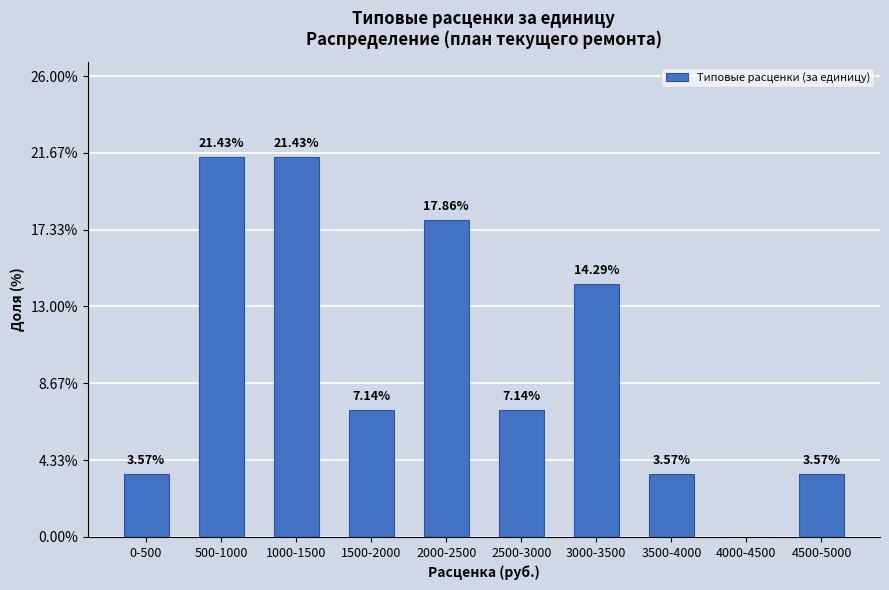

Which has a higher value, 3500-4000 or 1500-2000?

1500-2000